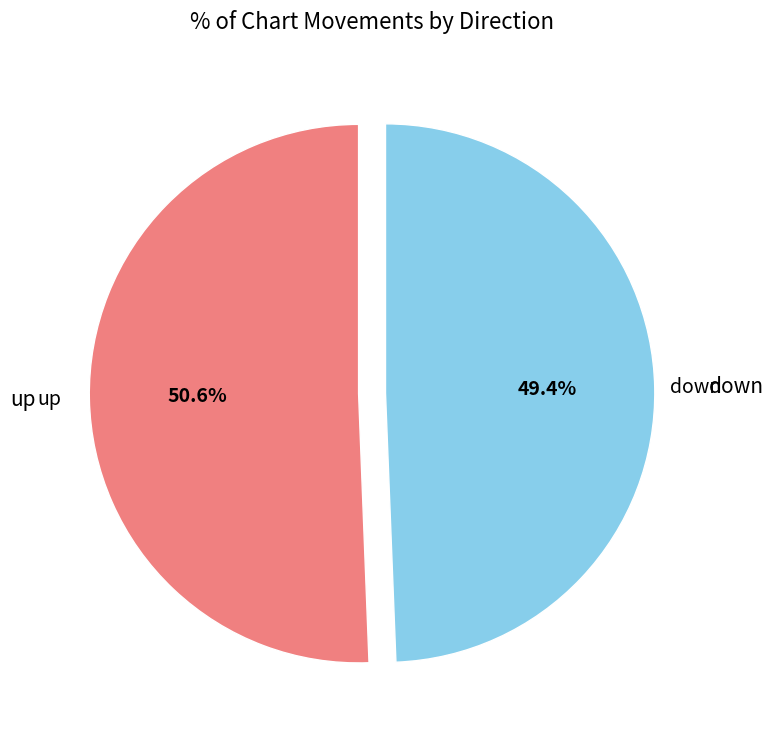

Is there any slice that represents more than half of the pie?

Yes